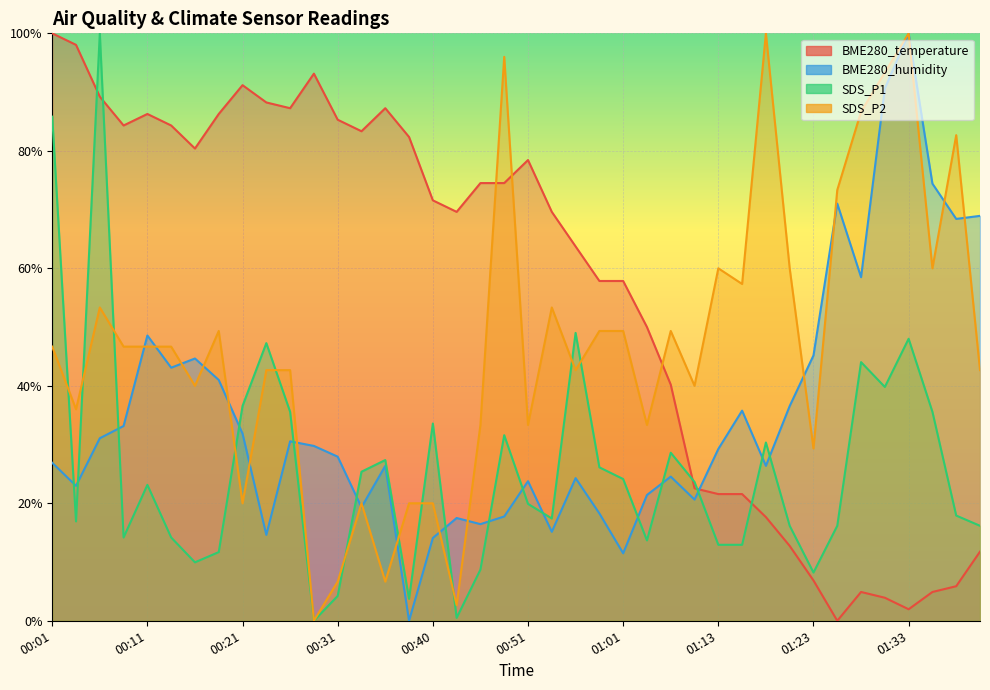

Where is the first local maximum for SDS_P1?

00:06